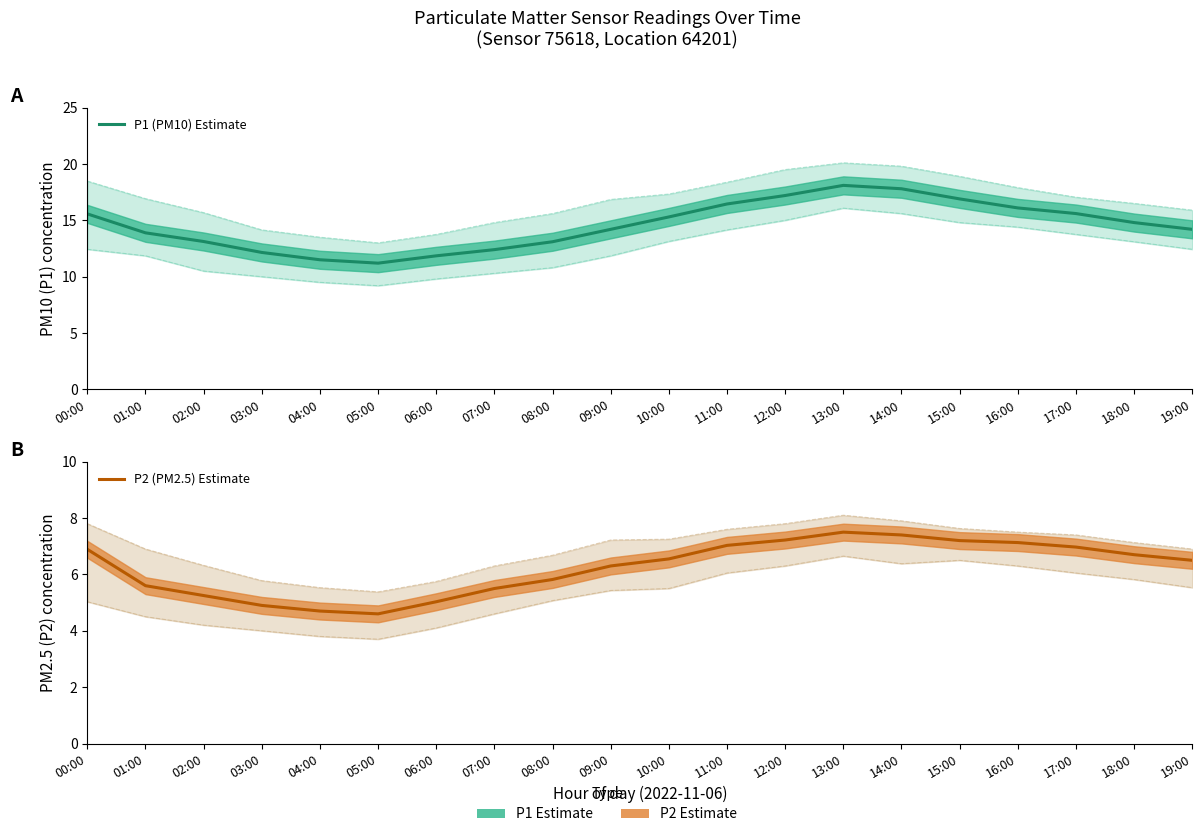

How many values in the P2 (PM2.5) Estimate series exceed 6?

12